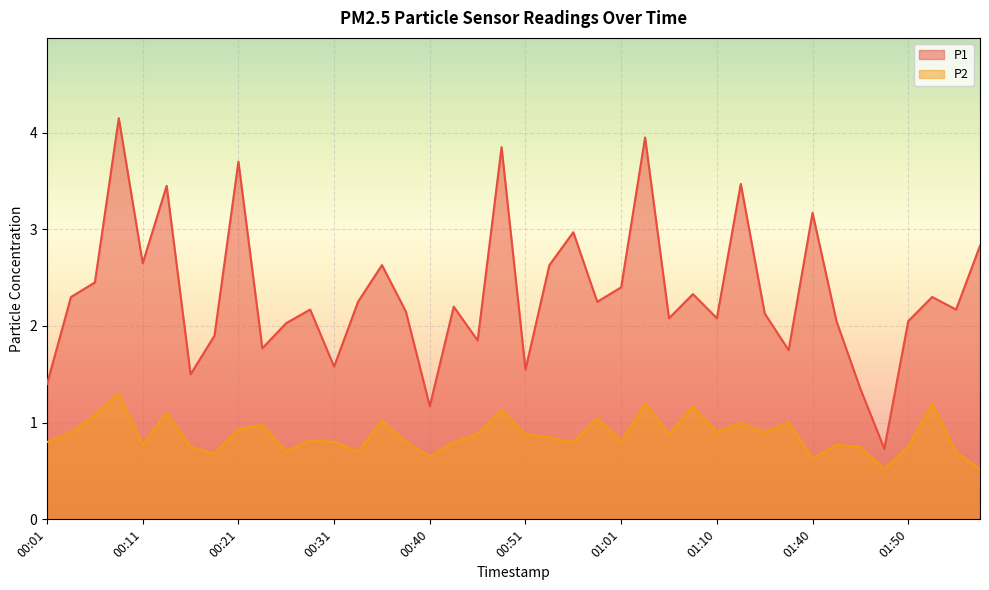

What is the maximum value for P2?

1.3